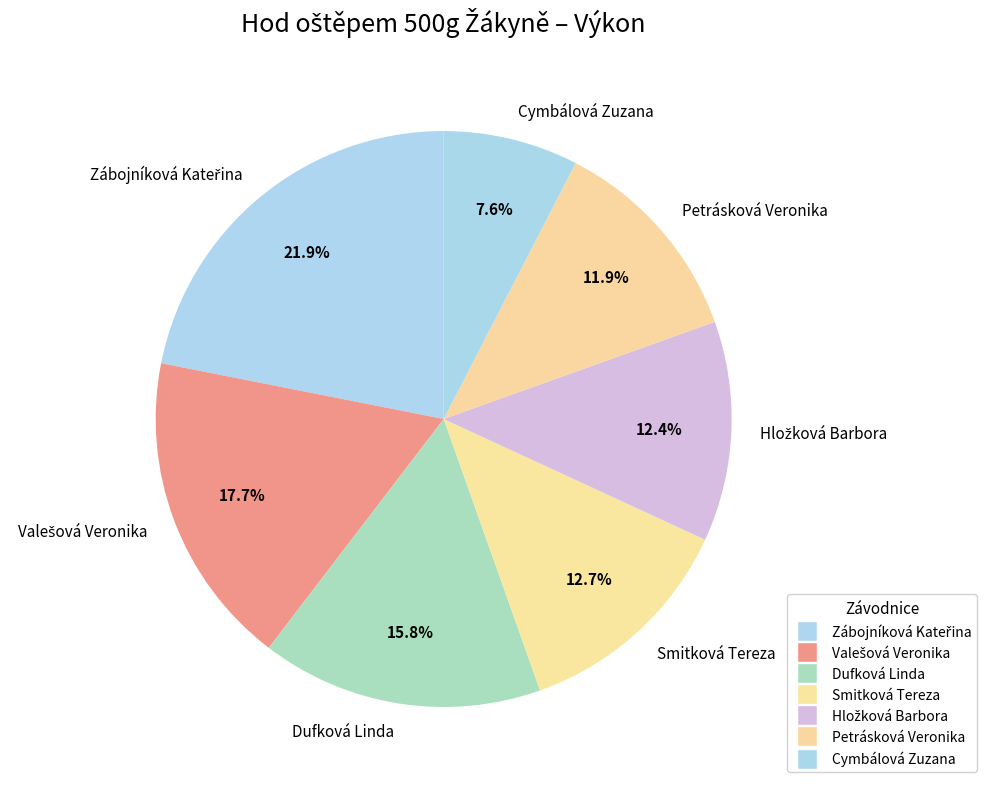

Which slice is the smallest?

Cymbálová Zuzana